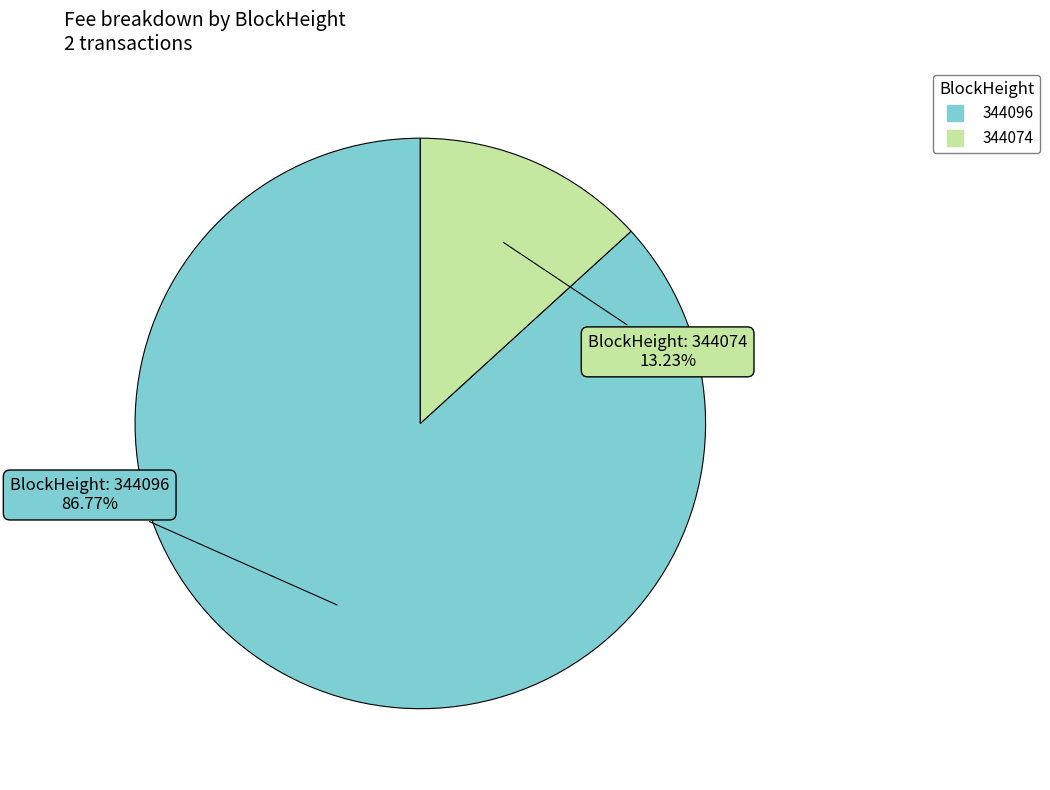

To the nearest percent, what is the combined percentage of 344096 and 344074?

100%